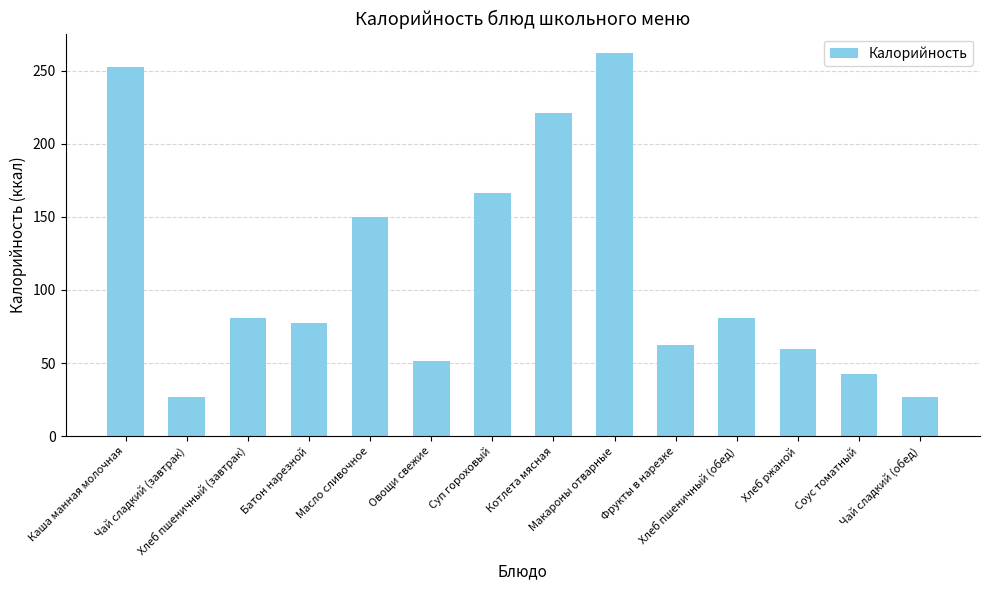

What is the sum of all values?

1561.5